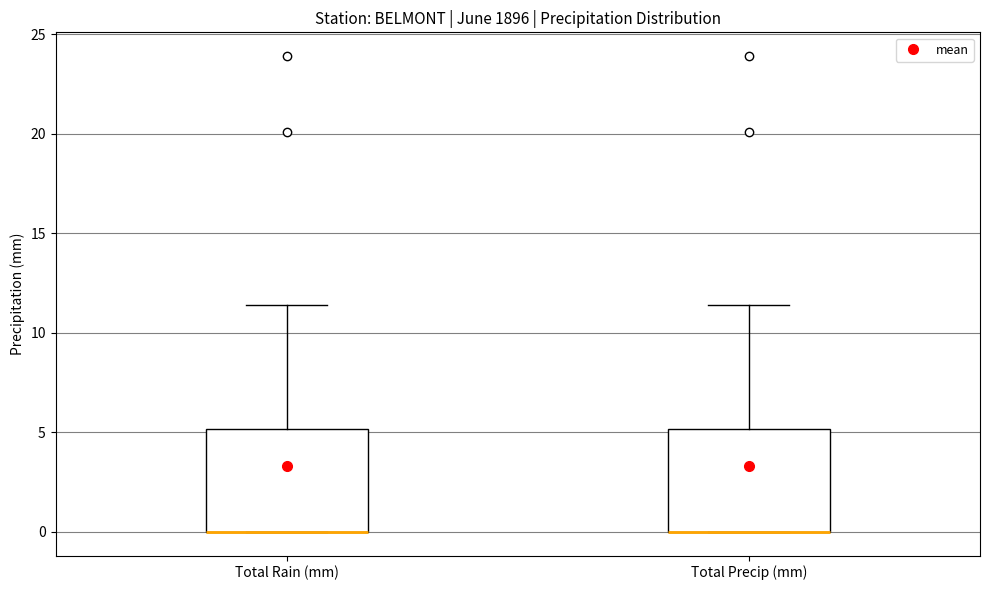

Where does the upper whisker of the box for Total Rain (mm) end on the y-axis? The values are not printed on the chart, so give them approximately, as read against the axis.

11.5